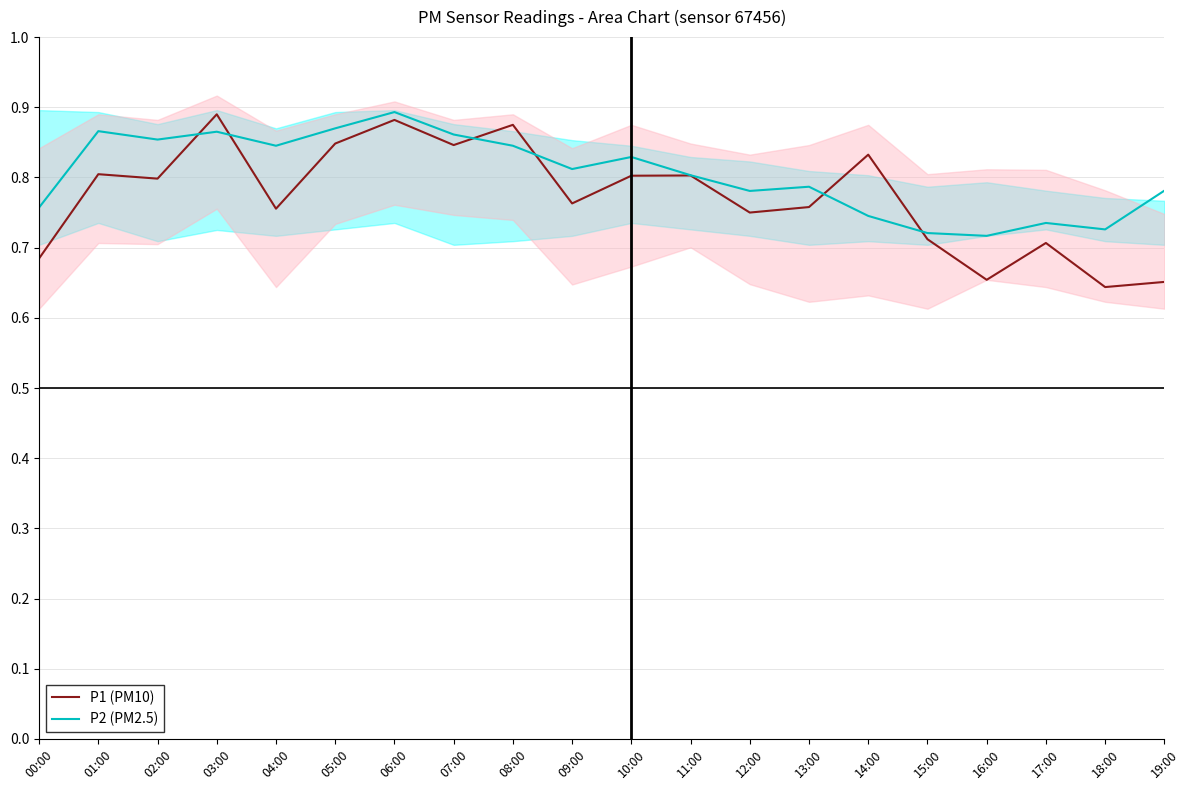

Which series ends up on top after the final intersection of P1 (PM10) and P2 (PM2.5)?

P2 (PM2.5)